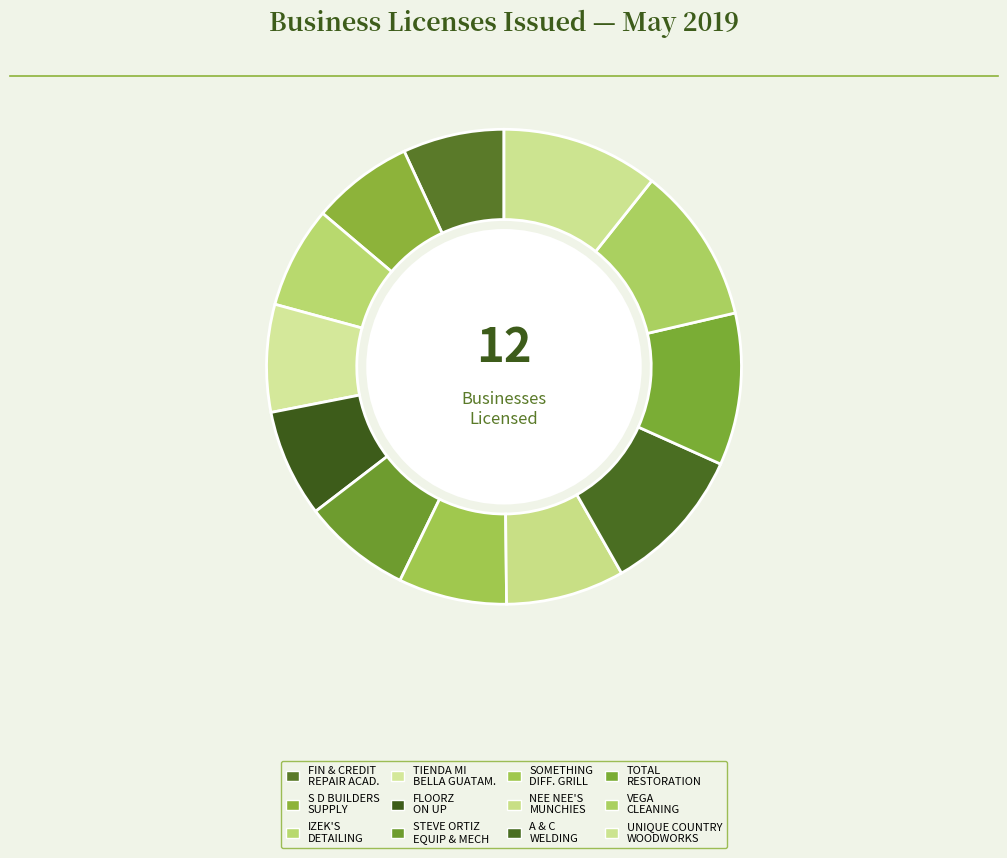

How many segments does this pie chart have?

12